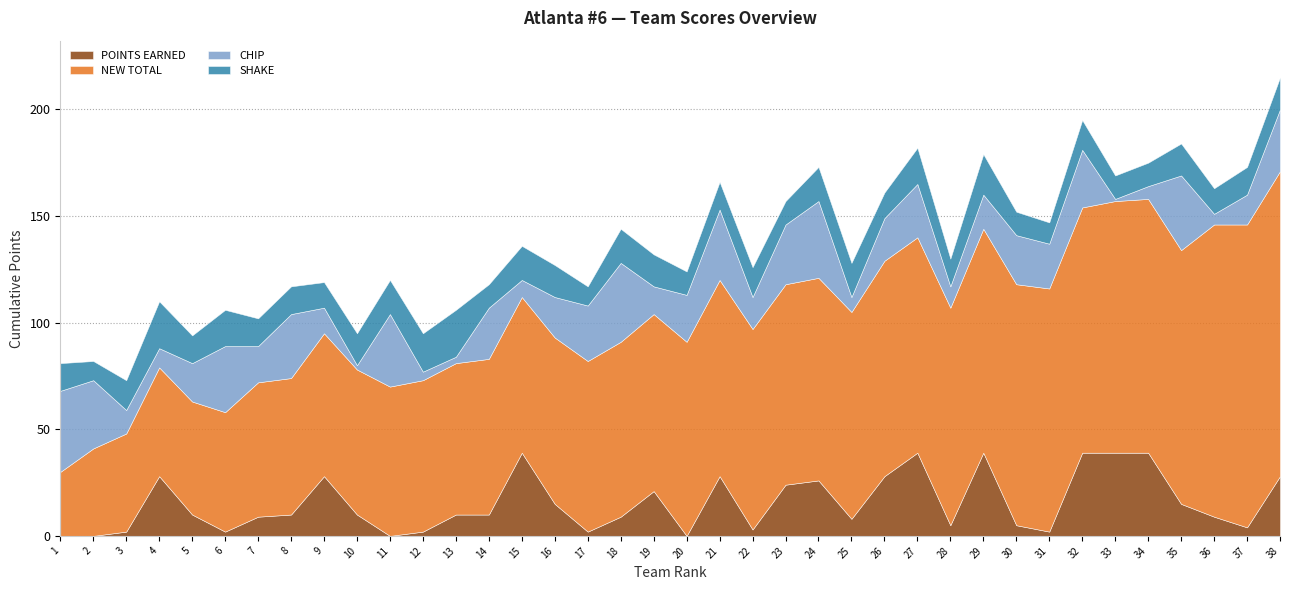

Which series has the widest spread of values?

NEW TOTAL